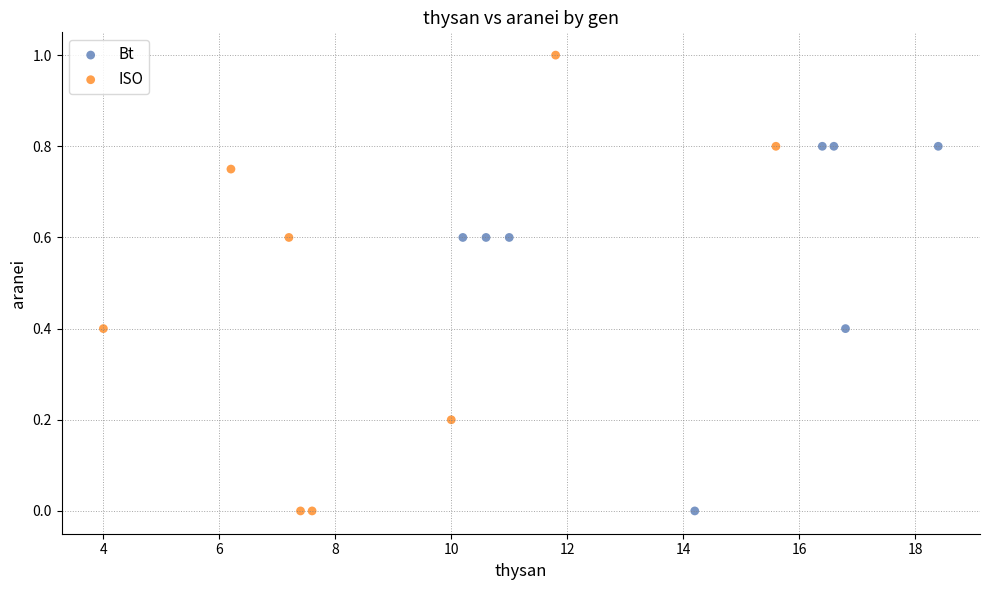

What are all the series names shown in the legend?

Bt, ISO